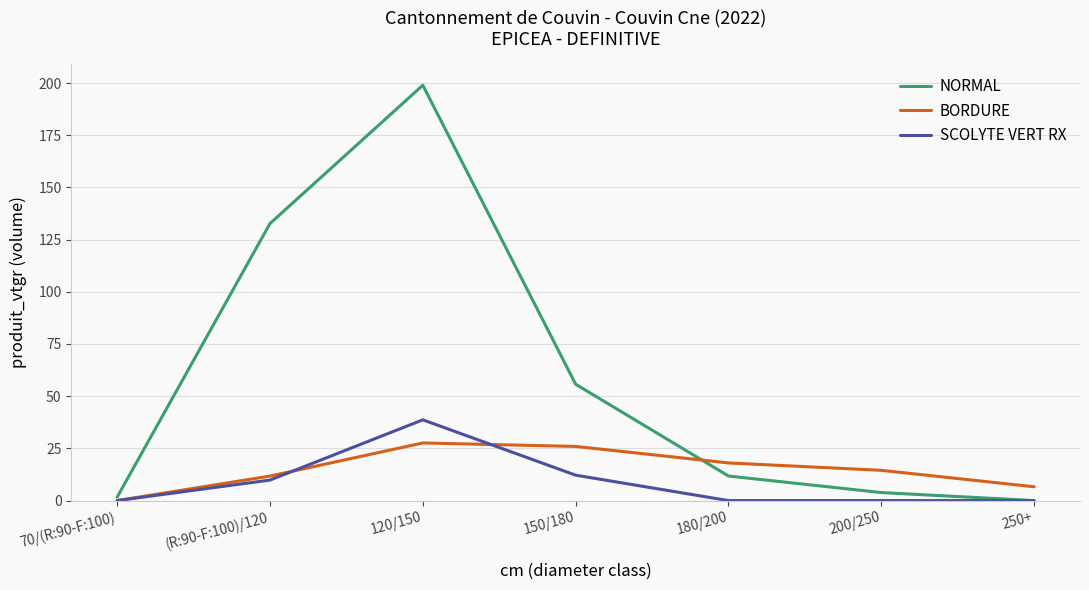

What is the sum of all BORDURE values?

104.4